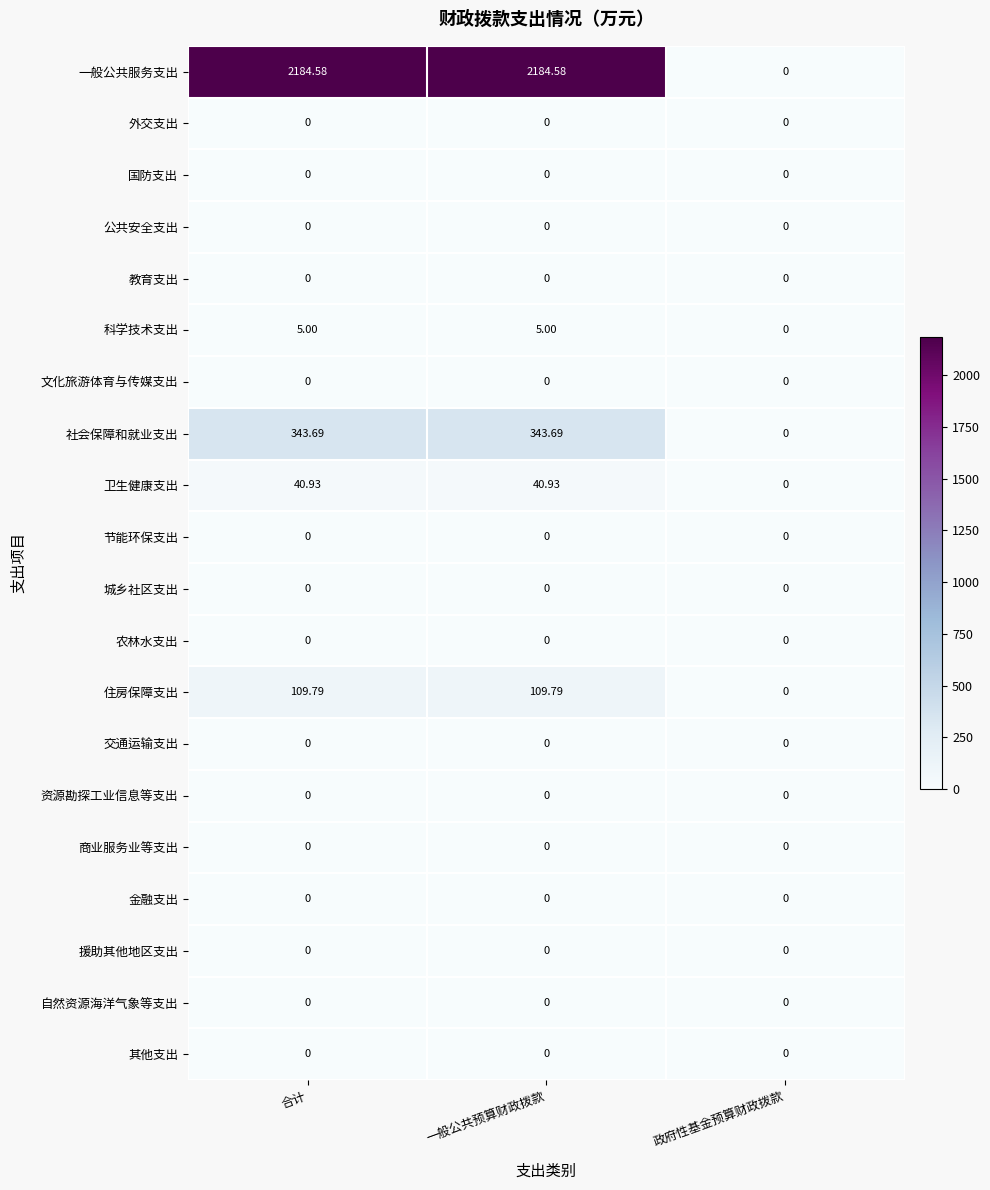

Where is 住房保障支出 nearest to the value 54?

政府性基金预算财政拨款